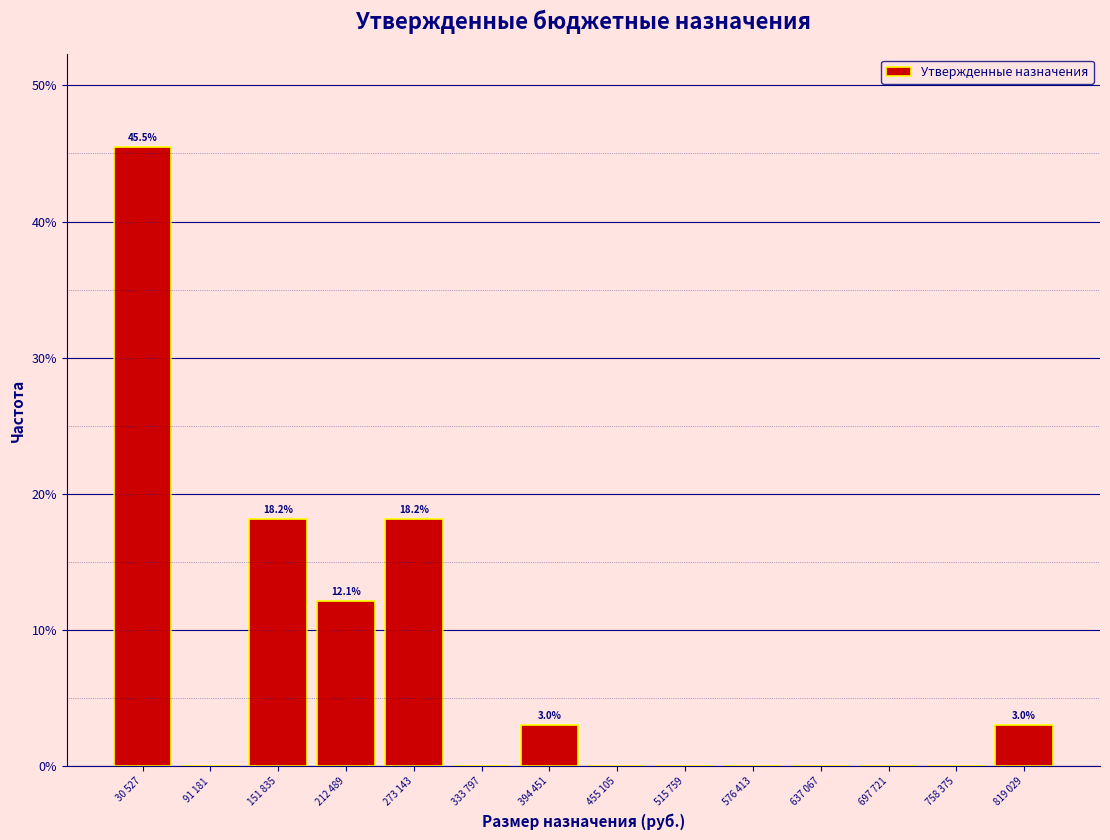

Reading right to left, list all the values displayed in this chart.

819 029=3.0	758 375=0.0	697 721=0.0	637 067=0.0	576 413=0.0	515 759=0.0	455 105=0.0	394 451=3.0	333 797=0.0	273 143=18.2	212 489=12.1	151 835=18.2	91 181=0.0	30 527=45.5